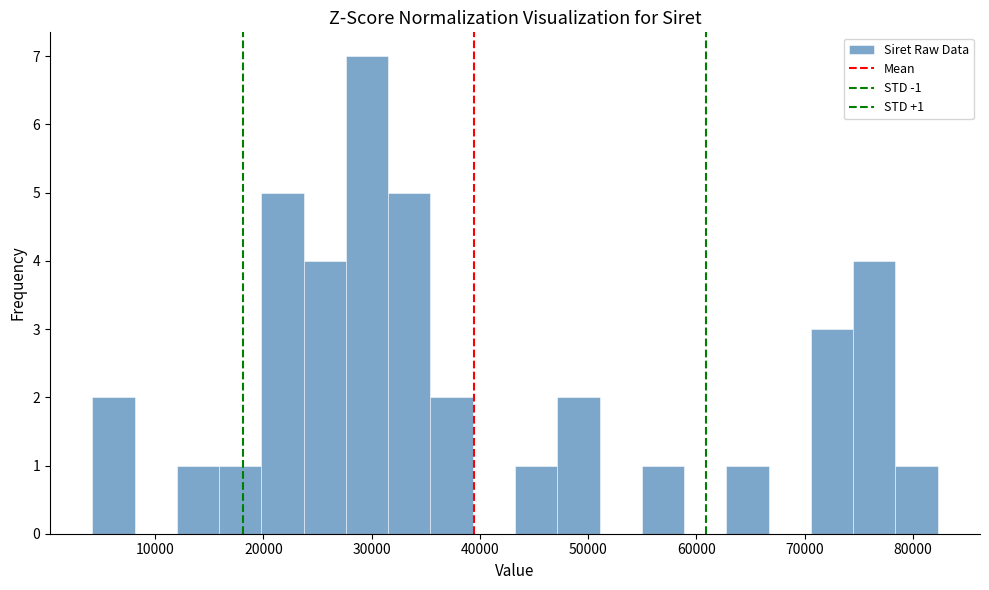

Read against the x-axis, roughly where is the centre of the tallest bar?

30000